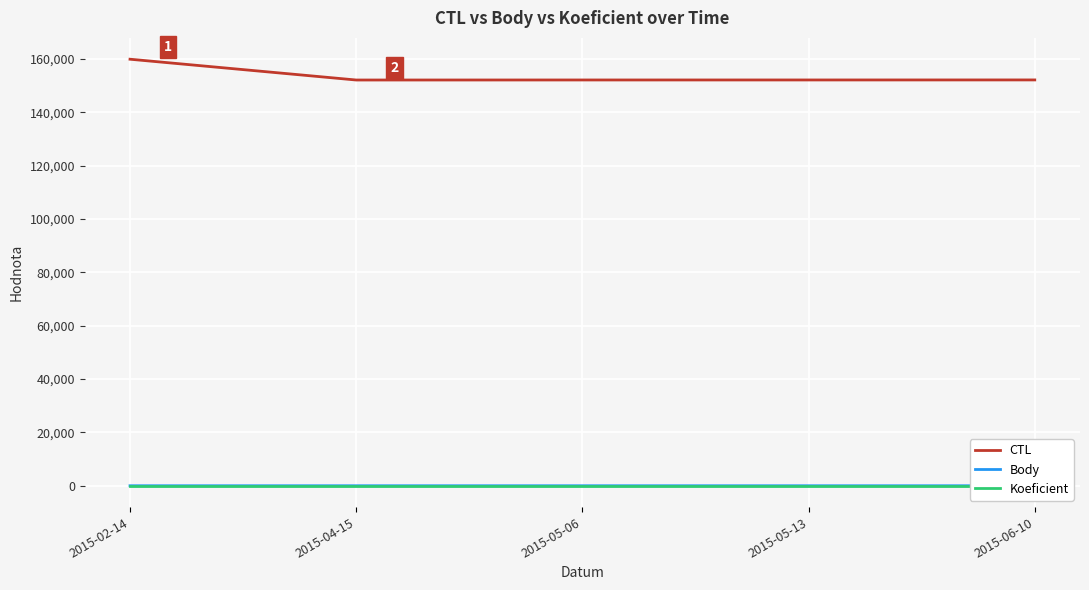

Reading left to right, what are all the values shown in this chart?

CTL: 159901.0	152105.0	152119.0	152124.0	152136.0
Body: 1.0	1.5	1.5	1.5	1.5
Koeficient: 1.0	1.0	1.0	1.0	1.0